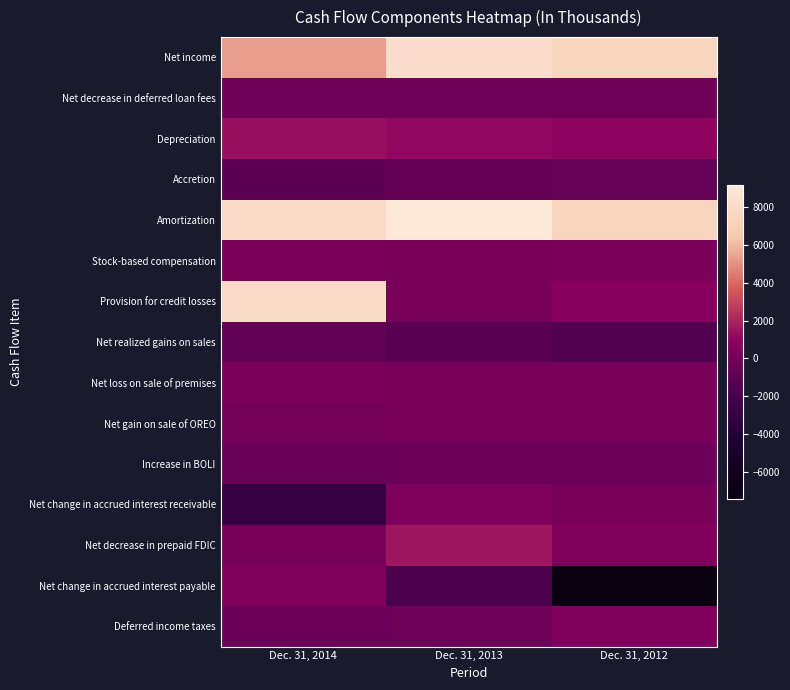

At how many categories does at least one series exceed 7814?

2